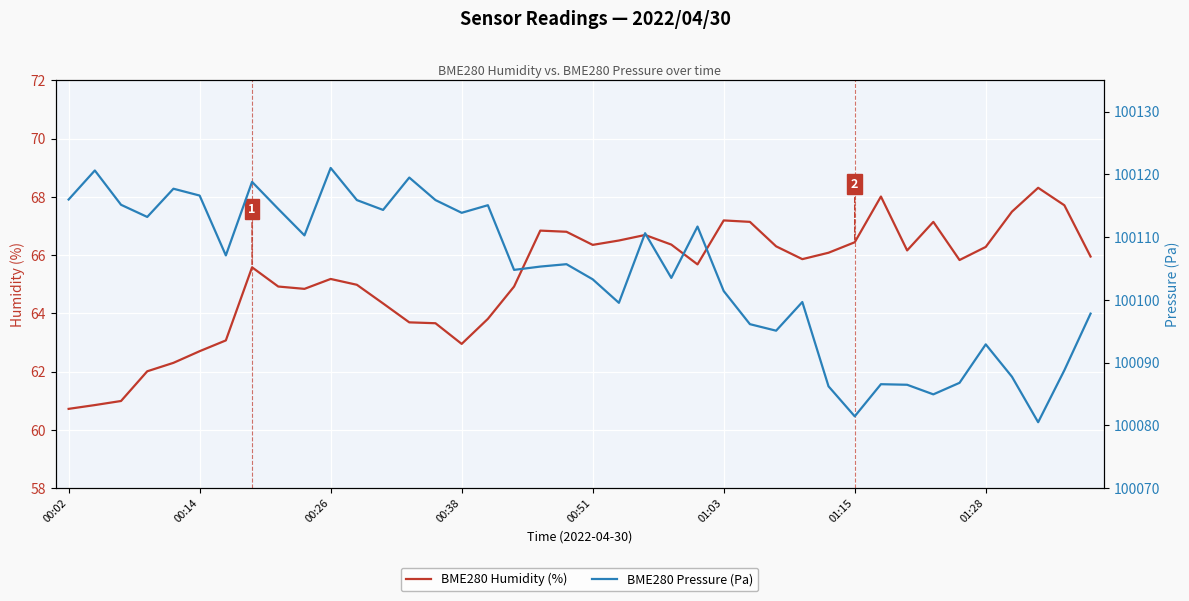

What position from the right is 01:28?

5